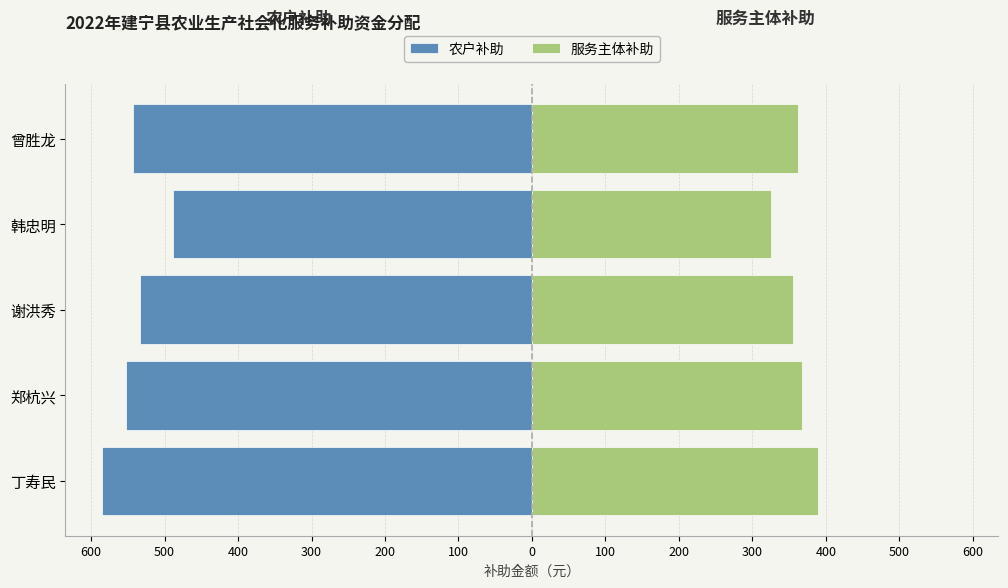

How many distinct data groups are displayed?

2